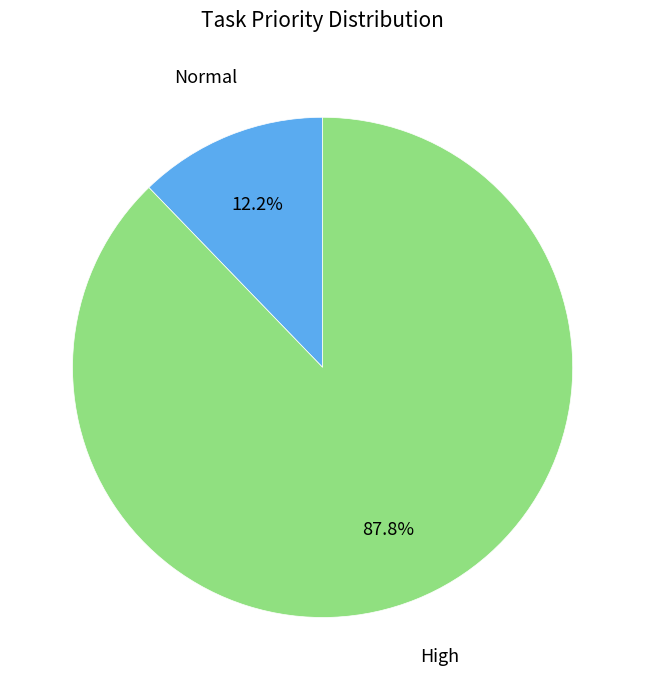

Rank the categories by value from highest to lowest.

High, Normal